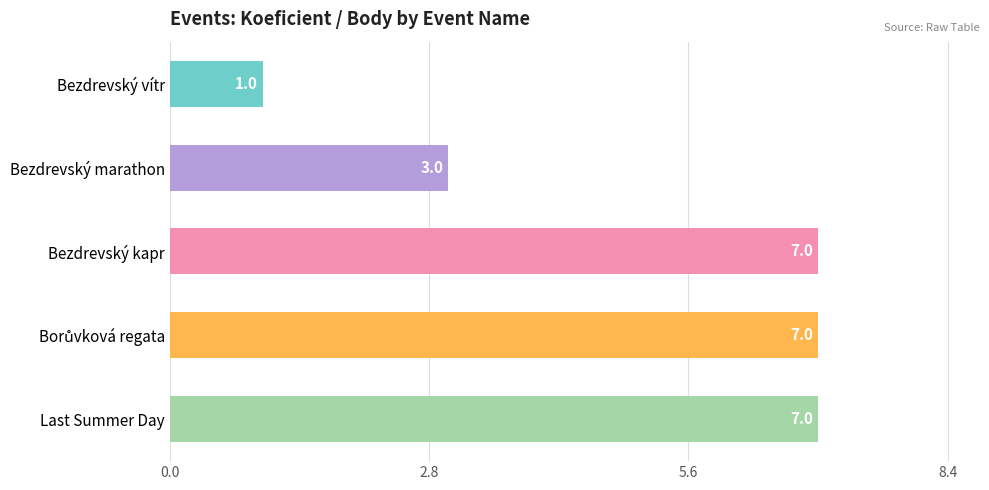

How many values are between 3 and 7?

4